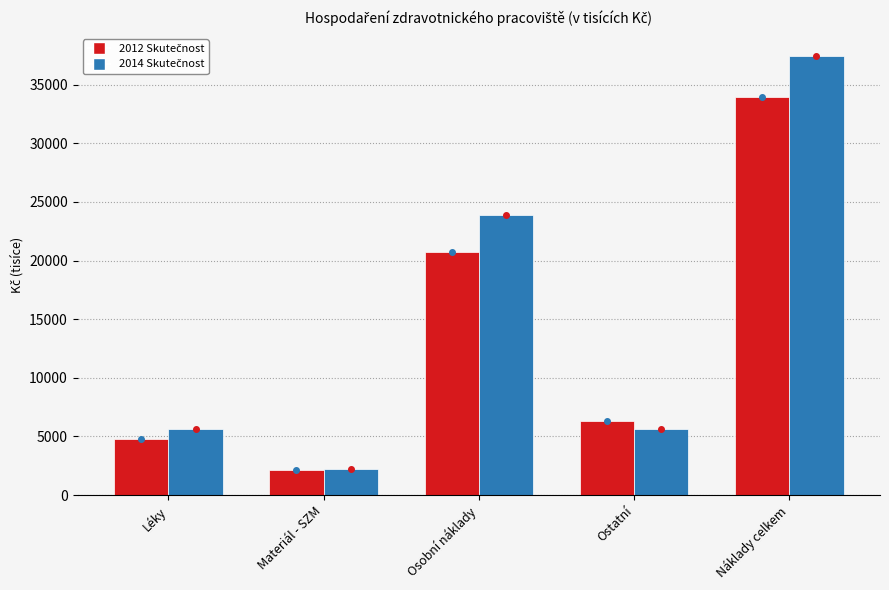

At which category is the sum across all series the highest?

Náklady celkem